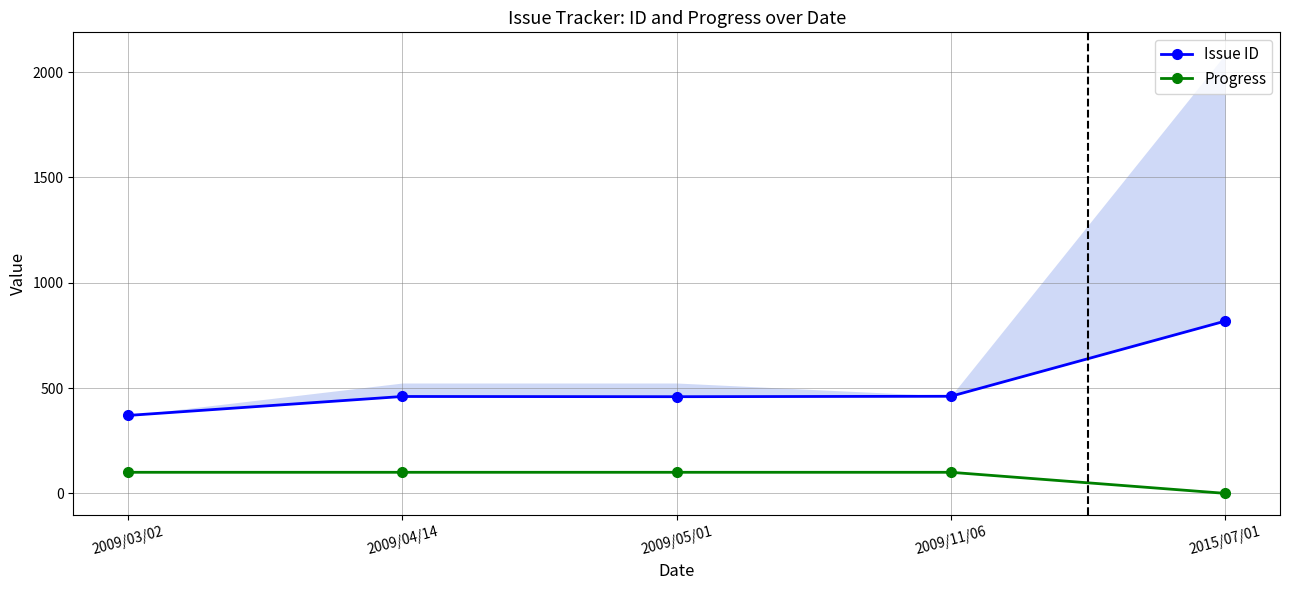

Is this an area chart (filled region under the line)?

No